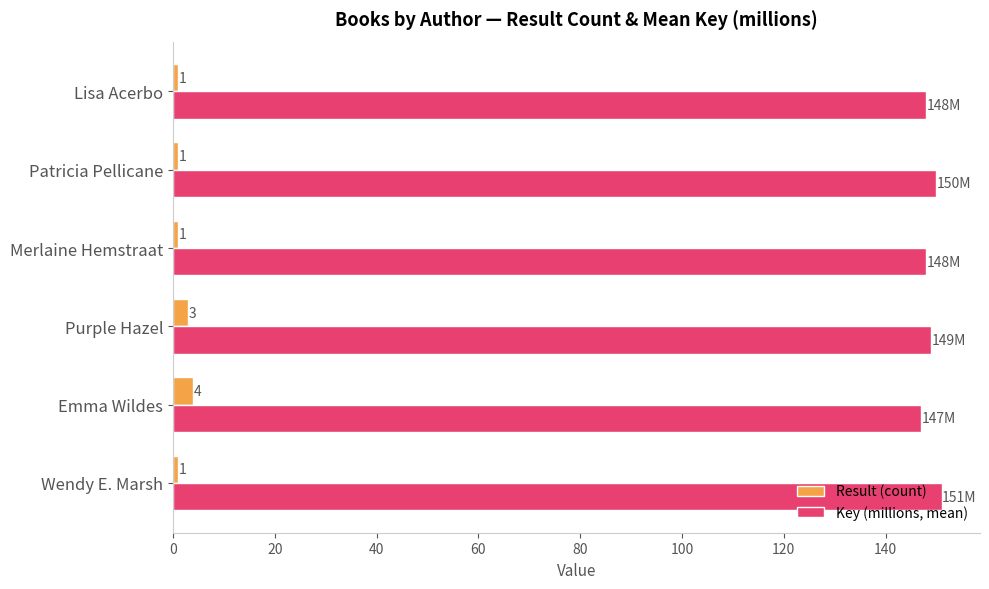

What value does the Key (millions, mean) series have at Wendy E. Marsh?

151